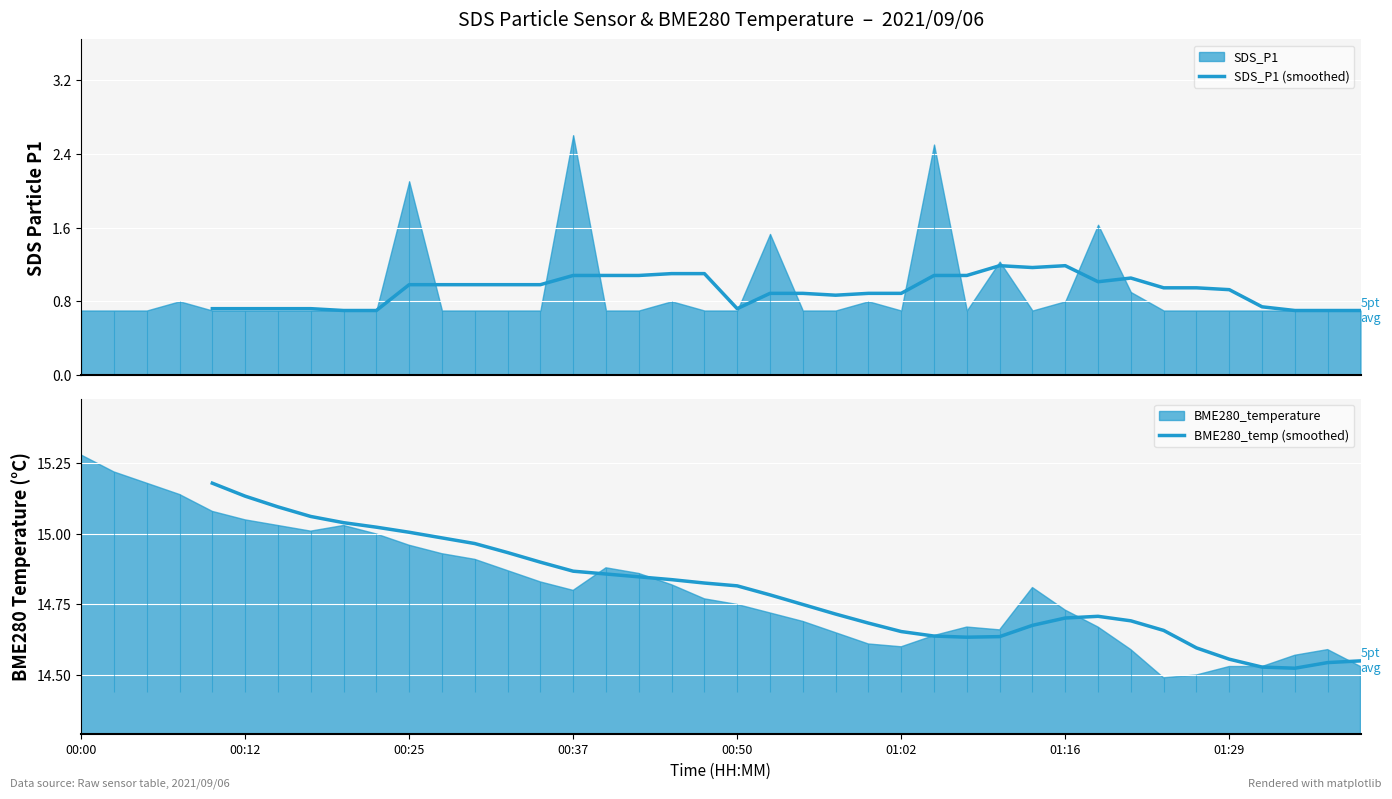

True or false: SDS_P1 (smoothed) and BME280_temp (smoothed) cross at least once.

False